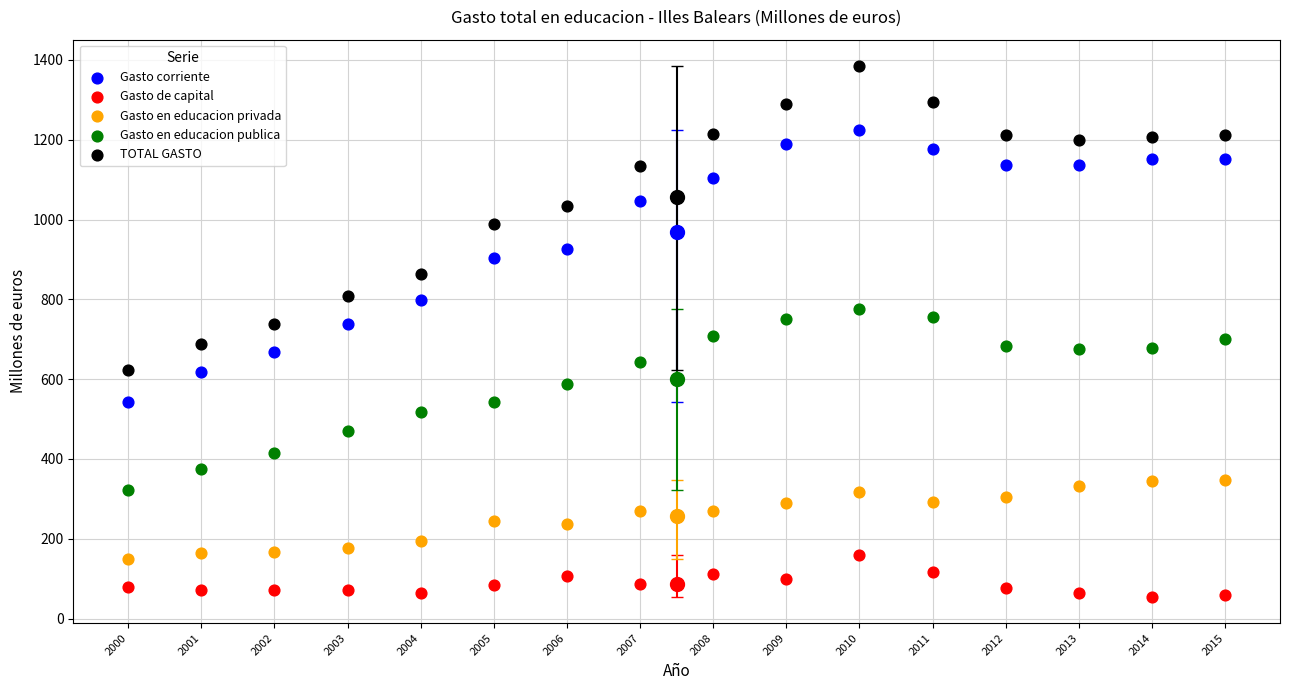

Across all data points, what is the range of X values (max minus min)?

15.0